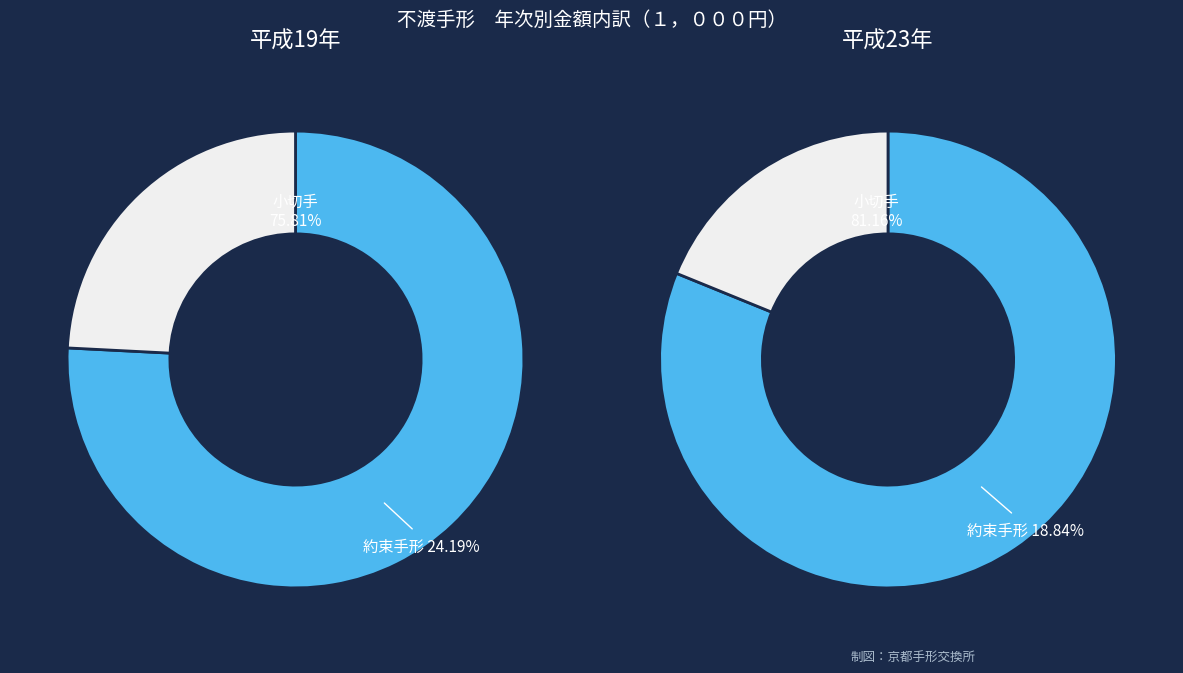

Rank the series by their average value, from highest to lowest.

小切手 金額, 約束手形 金額